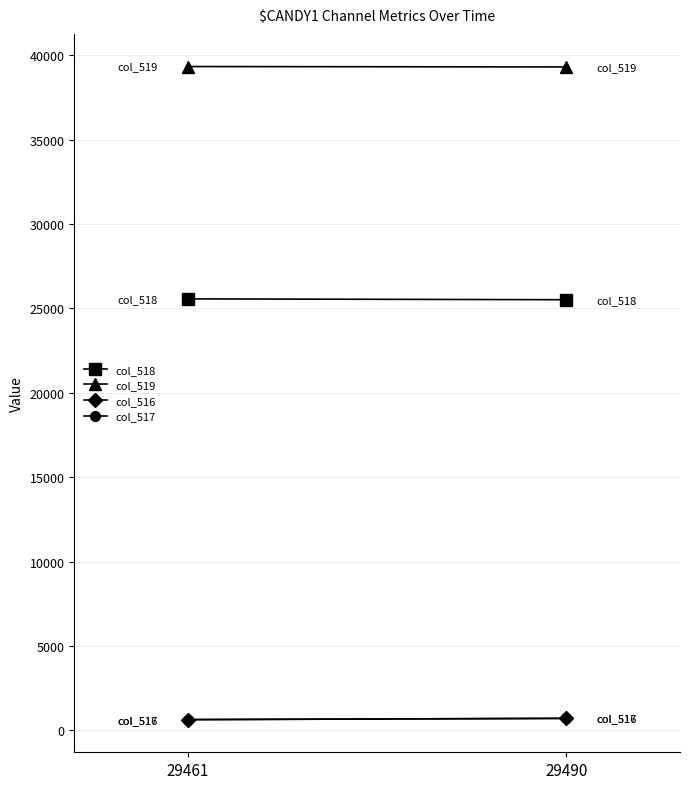

Where is col_516 nearest to the value 674?

29461